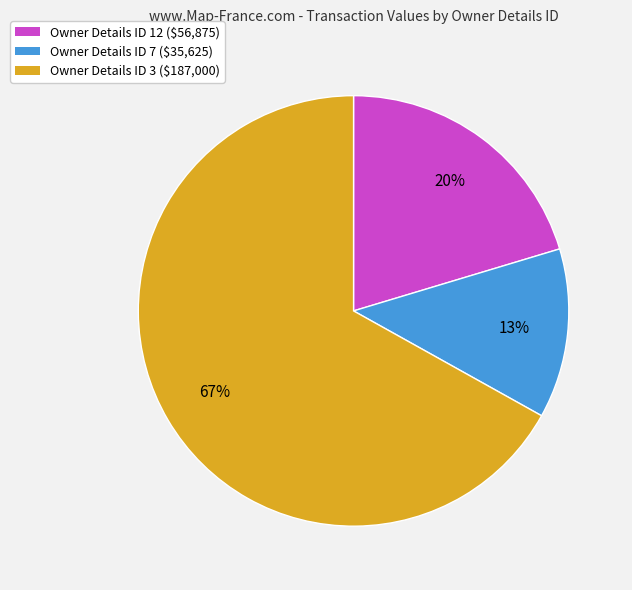

To the nearest percent, what is the average slice percentage?

33%